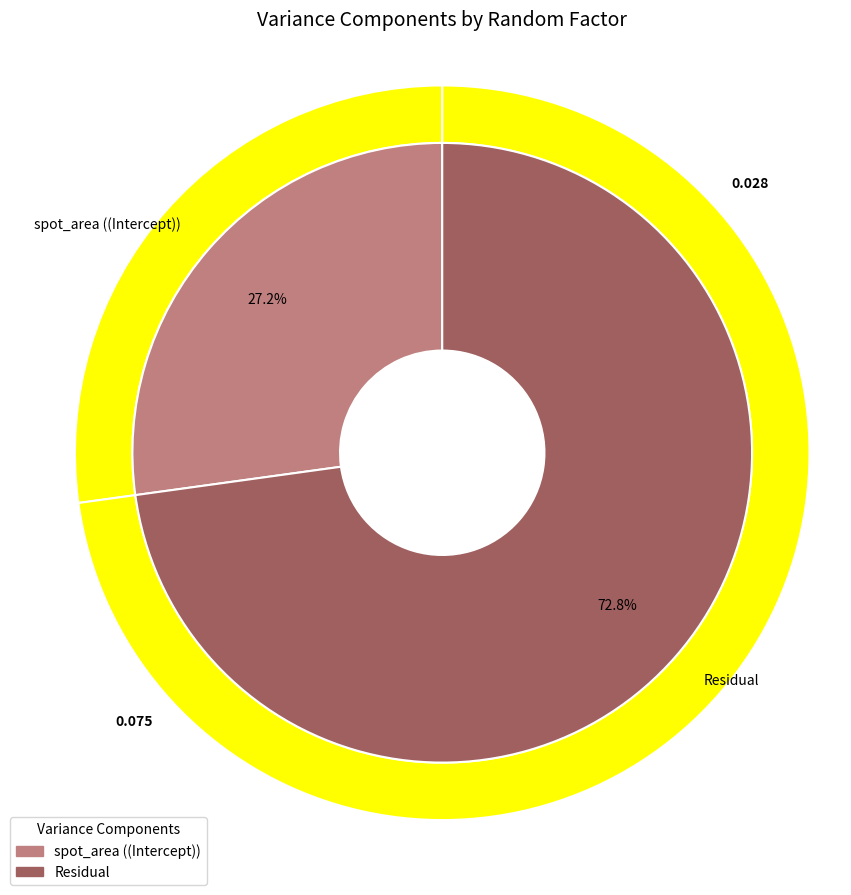

To the nearest percent, what is the average slice percentage?

50%